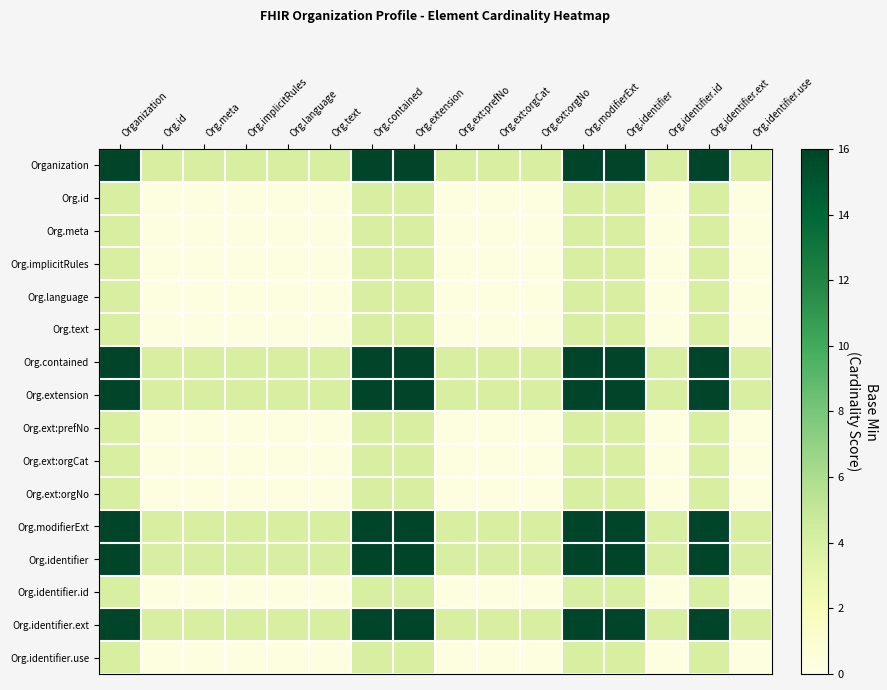

Reading left to right, transcribe all the data shown in this chart.

Organization: Organization=16.0	Org.id=4.0	Org.meta=4.0	Org.implicitRules=4.0	Org.language=4.0	Org.text=4.0	Org.contained=16.0	Org.extension=16.0	Org.ext:prefNo=4.0	Org.ext:orgCat=4.0	Org.ext:orgNo=4.0	Org.modifierExt=16.0	Org.identifier=16.0	Org.identifier.id=4.0	Org.identifier.ext=16.0	Org.identifier.use=4.0
Org.id: Organization=4.0	Org.id=0.2	Org.meta=0.2	Org.implicitRules=0.2	Org.language=0.2	Org.text=0.2	Org.contained=4.0	Org.extension=4.0	Org.ext:prefNo=0.2	Org.ext:orgCat=0.2	Org.ext:orgNo=0.2	Org.modifierExt=4.0	Org.identifier=4.0	Org.identifier.id=0.2	Org.identifier.ext=4.0	Org.identifier.use=0.2
Org.meta: Organization=4.0	Org.id=0.2	Org.meta=0.2	Org.implicitRules=0.2	Org.language=0.2	Org.text=0.2	Org.contained=4.0	Org.extension=4.0	Org.ext:prefNo=0.2	Org.ext:orgCat=0.2	Org.ext:orgNo=0.2	Org.modifierExt=4.0	Org.identifier=4.0	Org.identifier.id=0.2	Org.identifier.ext=4.0	Org.identifier.use=0.2
Org.implicitRules: Organization=4.0	Org.id=0.2	Org.meta=0.2	Org.implicitRules=0.2	Org.language=0.2	Org.text=0.2	Org.contained=4.0	Org.extension=4.0	Org.ext:prefNo=0.2	Org.ext:orgCat=0.2	Org.ext:orgNo=0.2	Org.modifierExt=4.0	Org.identifier=4.0	Org.identifier.id=0.2	Org.identifier.ext=4.0	Org.identifier.use=0.2
Org.language: Organization=4.0	Org.id=0.2	Org.meta=0.2	Org.implicitRules=0.2	Org.language=0.2	Org.text=0.2	Org.contained=4.0	Org.extension=4.0	Org.ext:prefNo=0.2	Org.ext:orgCat=0.2	Org.ext:orgNo=0.2	Org.modifierExt=4.0	Org.identifier=4.0	Org.identifier.id=0.2	Org.identifier.ext=4.0	Org.identifier.use=0.2
Org.text: Organization=4.0	Org.id=0.2	Org.meta=0.2	Org.implicitRules=0.2	Org.language=0.2	Org.text=0.2	Org.contained=4.0	Org.extension=4.0	Org.ext:prefNo=0.2	Org.ext:orgCat=0.2	Org.ext:orgNo=0.2	Org.modifierExt=4.0	Org.identifier=4.0	Org.identifier.id=0.2	Org.identifier.ext=4.0	Org.identifier.use=0.2
Org.contained: Organization=16.0	Org.id=4.0	Org.meta=4.0	Org.implicitRules=4.0	Org.language=4.0	Org.text=4.0	Org.contained=16.0	Org.extension=16.0	Org.ext:prefNo=4.0	Org.ext:orgCat=4.0	Org.ext:orgNo=4.0	Org.modifierExt=16.0	Org.identifier=16.0	Org.identifier.id=4.0	Org.identifier.ext=16.0	Org.identifier.use=4.0
Org.extension: Organization=16.0	Org.id=4.0	Org.meta=4.0	Org.implicitRules=4.0	Org.language=4.0	Org.text=4.0	Org.contained=16.0	Org.extension=16.0	Org.ext:prefNo=4.0	Org.ext:orgCat=4.0	Org.ext:orgNo=4.0	Org.modifierExt=16.0	Org.identifier=16.0	Org.identifier.id=4.0	Org.identifier.ext=16.0	Org.identifier.use=4.0
Org.ext:prefNo: Organization=4.0	Org.id=0.2	Org.meta=0.2	Org.implicitRules=0.2	Org.language=0.2	Org.text=0.2	Org.contained=4.0	Org.extension=4.0	Org.ext:prefNo=0.2	Org.ext:orgCat=0.2	Org.ext:orgNo=0.2	Org.modifierExt=4.0	Org.identifier=4.0	Org.identifier.id=0.2	Org.identifier.ext=4.0	Org.identifier.use=0.2
Org.ext:orgCat: Organization=4.0	Org.id=0.2	Org.meta=0.2	Org.implicitRules=0.2	Org.language=0.2	Org.text=0.2	Org.contained=4.0	Org.extension=4.0	Org.ext:prefNo=0.2	Org.ext:orgCat=0.2	Org.ext:orgNo=0.2	Org.modifierExt=4.0	Org.identifier=4.0	Org.identifier.id=0.2	Org.identifier.ext=4.0	Org.identifier.use=0.2
Org.ext:orgNo: Organization=4.0	Org.id=0.2	Org.meta=0.2	Org.implicitRules=0.2	Org.language=0.2	Org.text=0.2	Org.contained=4.0	Org.extension=4.0	Org.ext:prefNo=0.2	Org.ext:orgCat=0.2	Org.ext:orgNo=0.2	Org.modifierExt=4.0	Org.identifier=4.0	Org.identifier.id=0.2	Org.identifier.ext=4.0	Org.identifier.use=0.2
Org.modifierExt: Organization=16.0	Org.id=4.0	Org.meta=4.0	Org.implicitRules=4.0	Org.language=4.0	Org.text=4.0	Org.contained=16.0	Org.extension=16.0	Org.ext:prefNo=4.0	Org.ext:orgCat=4.0	Org.ext:orgNo=4.0	Org.modifierExt=16.0	Org.identifier=16.0	Org.identifier.id=4.0	Org.identifier.ext=16.0	Org.identifier.use=4.0
Org.identifier: Organization=16.0	Org.id=4.0	Org.meta=4.0	Org.implicitRules=4.0	Org.language=4.0	Org.text=4.0	Org.contained=16.0	Org.extension=16.0	Org.ext:prefNo=4.0	Org.ext:orgCat=4.0	Org.ext:orgNo=4.0	Org.modifierExt=16.0	Org.identifier=16.0	Org.identifier.id=4.0	Org.identifier.ext=16.0	Org.identifier.use=4.0
Org.identifier.id: Organization=4.0	Org.id=0.2	Org.meta=0.2	Org.implicitRules=0.2	Org.language=0.2	Org.text=0.2	Org.contained=4.0	Org.extension=4.0	Org.ext:prefNo=0.2	Org.ext:orgCat=0.2	Org.ext:orgNo=0.2	Org.modifierExt=4.0	Org.identifier=4.0	Org.identifier.id=0.2	Org.identifier.ext=4.0	Org.identifier.use=0.2
Org.identifier.ext: Organization=16.0	Org.id=4.0	Org.meta=4.0	Org.implicitRules=4.0	Org.language=4.0	Org.text=4.0	Org.contained=16.0	Org.extension=16.0	Org.ext:prefNo=4.0	Org.ext:orgCat=4.0	Org.ext:orgNo=4.0	Org.modifierExt=16.0	Org.identifier=16.0	Org.identifier.id=4.0	Org.identifier.ext=16.0	Org.identifier.use=4.0
Org.identifier.use: Organization=4.0	Org.id=0.2	Org.meta=0.2	Org.implicitRules=0.2	Org.language=0.2	Org.text=0.2	Org.contained=4.0	Org.extension=4.0	Org.ext:prefNo=0.2	Org.ext:orgCat=0.2	Org.ext:orgNo=0.2	Org.modifierExt=4.0	Org.identifier=4.0	Org.identifier.id=0.2	Org.identifier.ext=4.0	Org.identifier.use=0.2